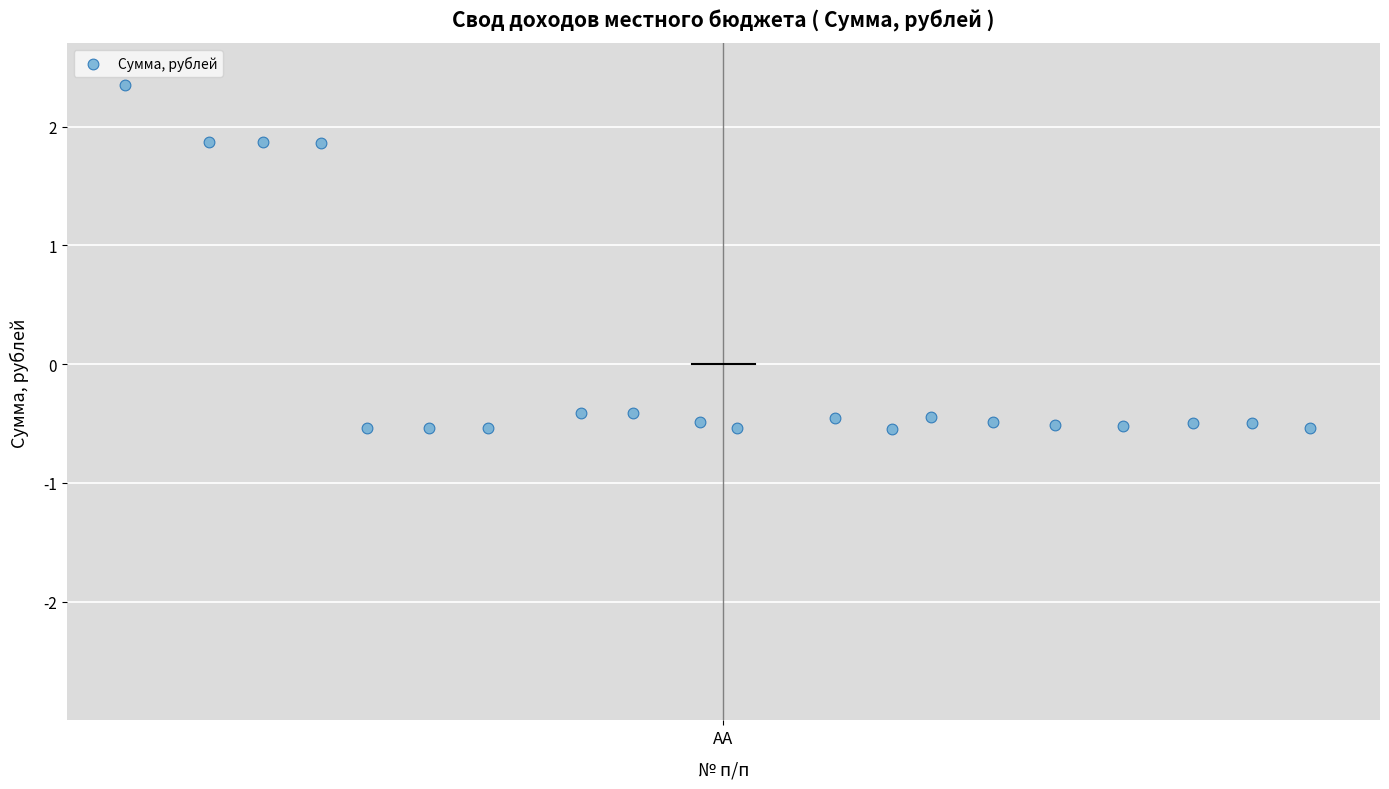

What is the range of Y values (max minus min)?

2.9